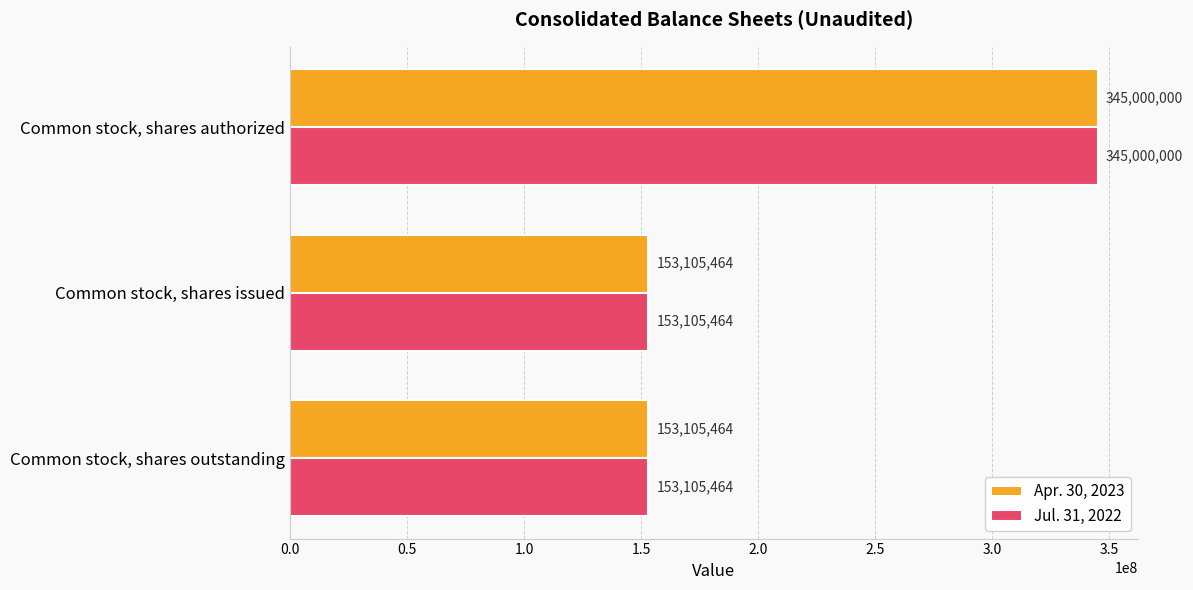

Is it true that Jul. 31, 2022 equals 153105464 at Common stock, shares outstanding?

True